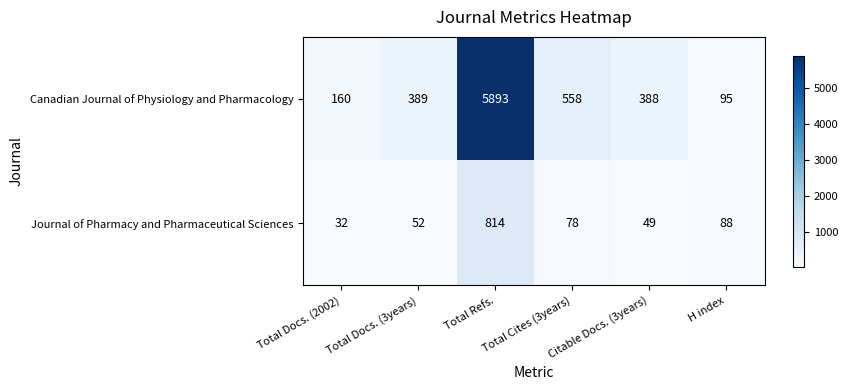

Which series has the largest total across all categories?

Canadian Journal of Physiology and Pharmacology